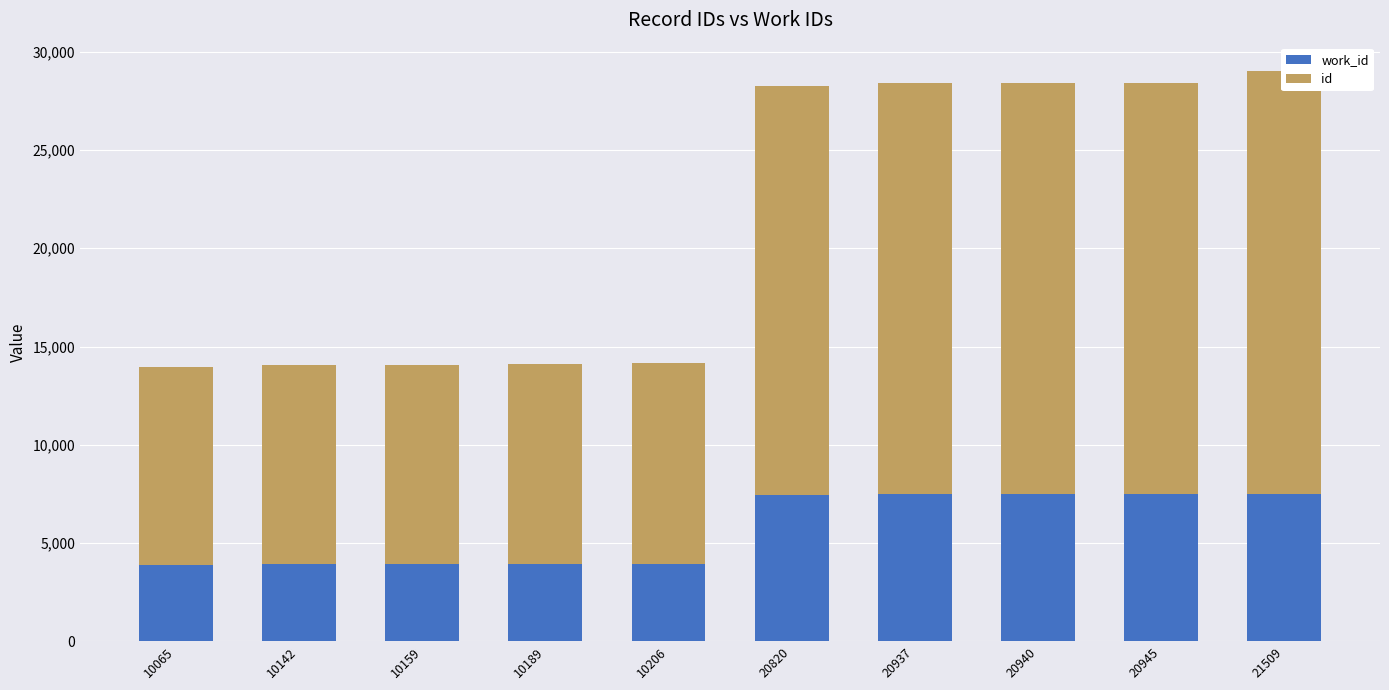

Between 20937 and 10206, which is larger?

20937